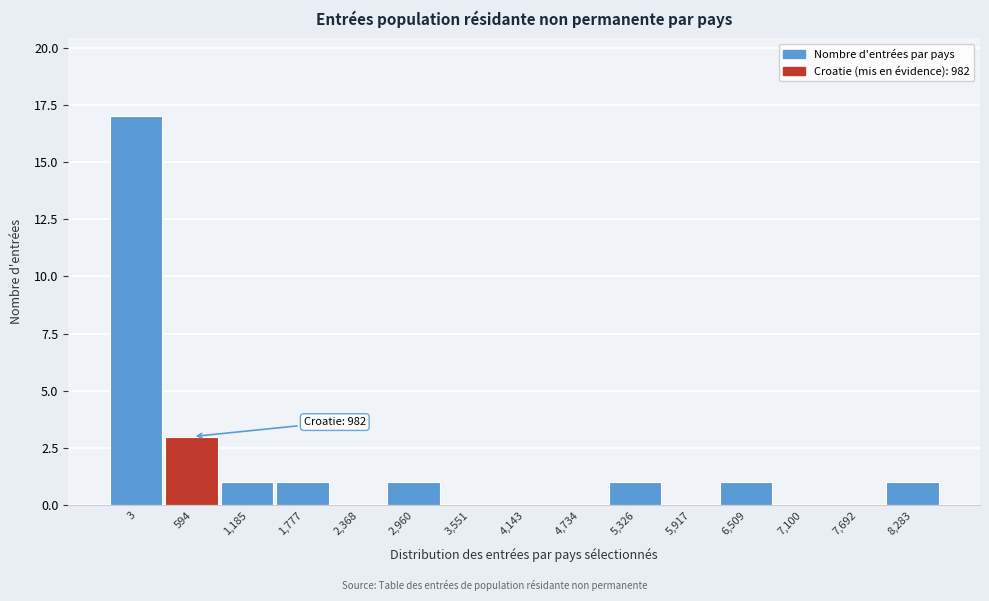

Reading right to left, transcribe all the data shown in this chart.

8,283=1	7,692=0	7,100=0	6,509=1	5,917=0	5,326=1	4,734=0	4,143=0	3,551=0	2,960=1	2,368=0	1,777=1	1,185=1	594=3	3=17